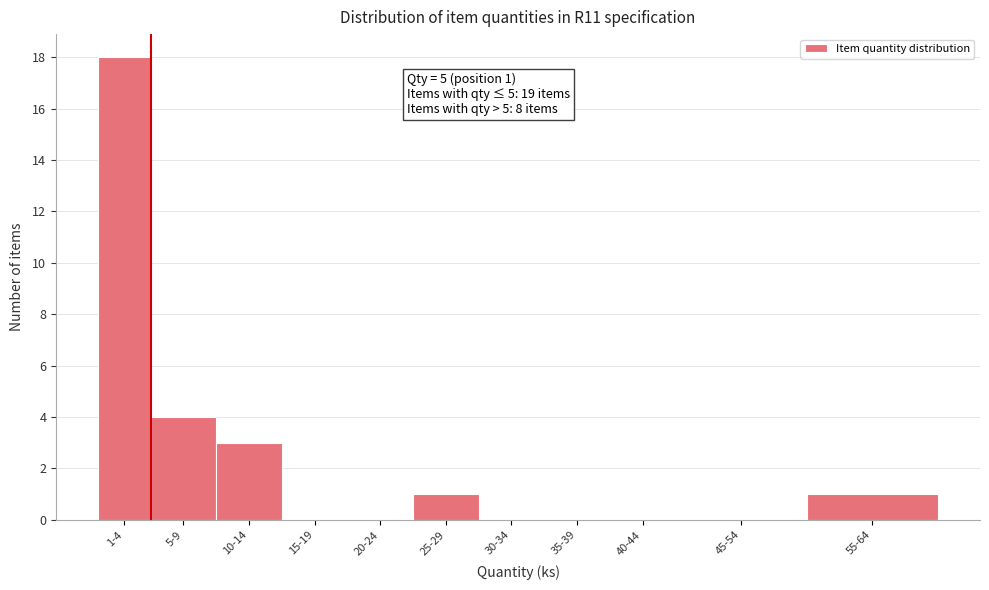

Reading left to right, list all the values displayed in this chart.

1-4=18	5-9=4	10-14=3	15-19=0	20-24=0	25-29=1	30-34=0	35-39=0	40-44=0	45-54=0	55-64=1